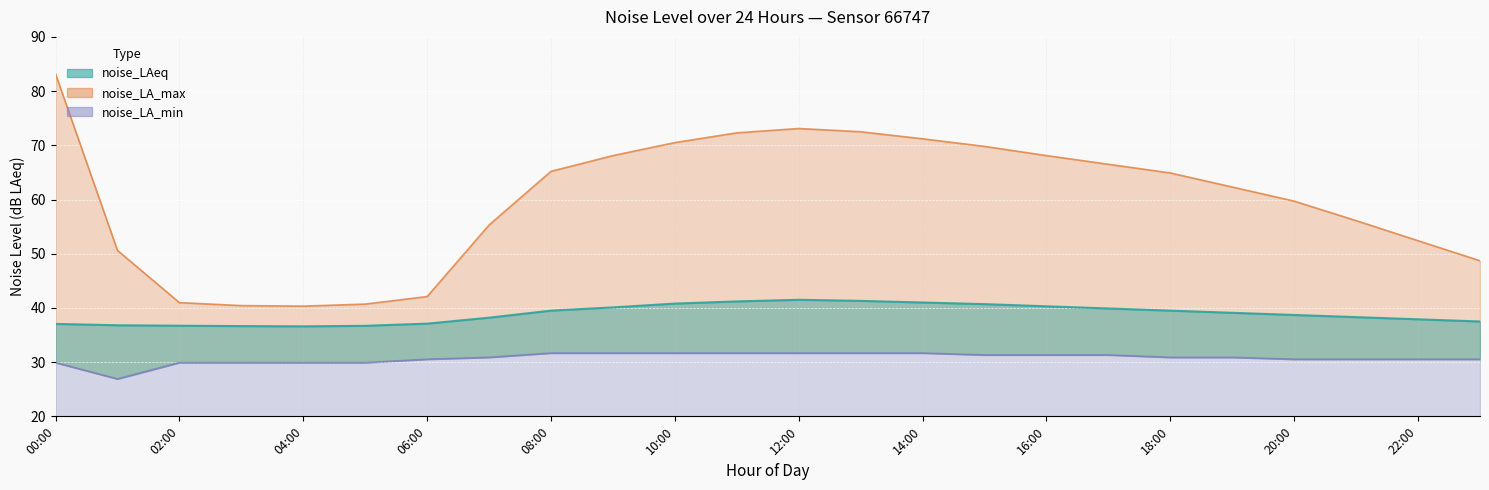

Where is noise_LAeq nearest to the value 39?

19:00